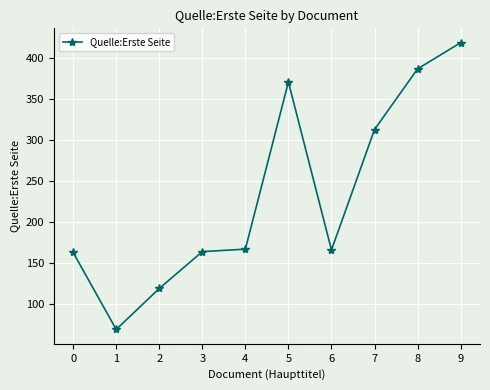

What is the maximum value shown in the chart?

419